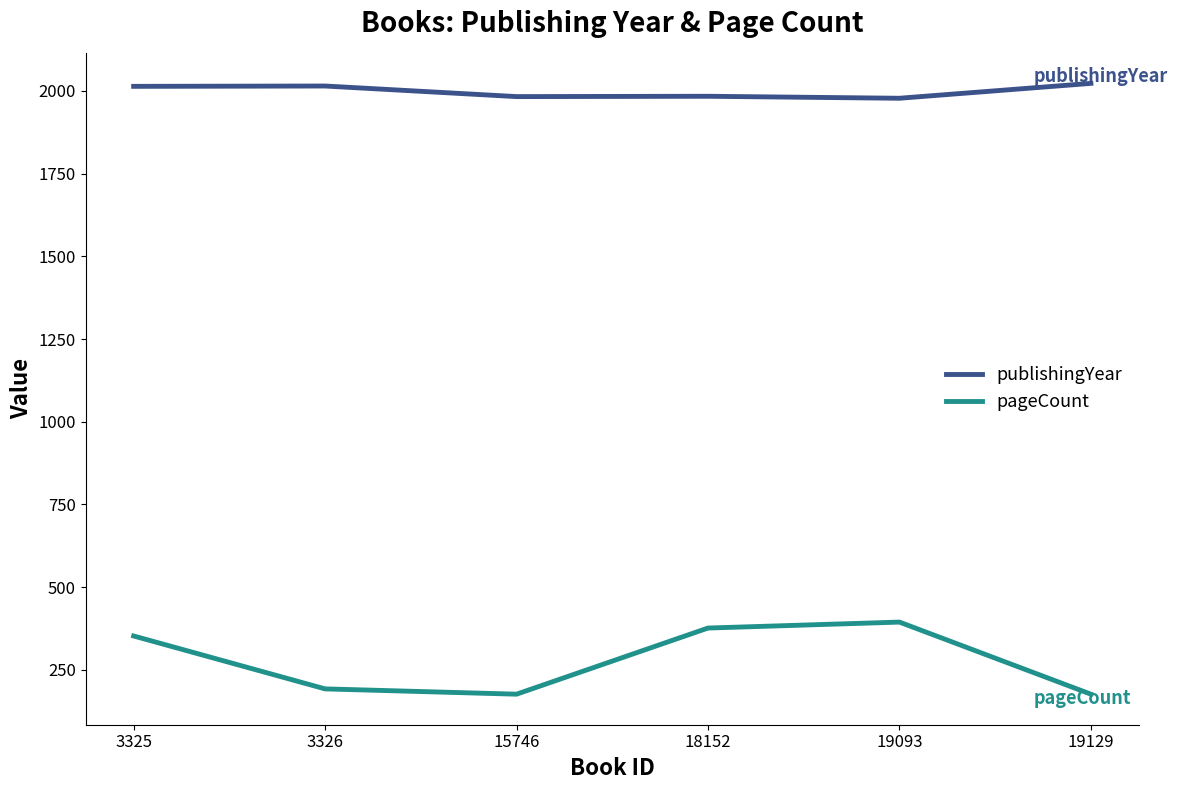

The publishingYear series shows 2926 at 19129. True or false?

False